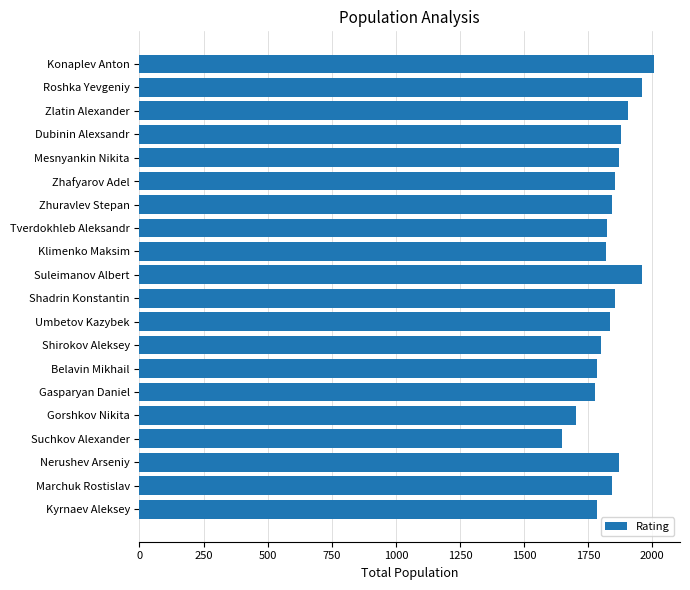

What is the value of the 19th bar from the top?

1845